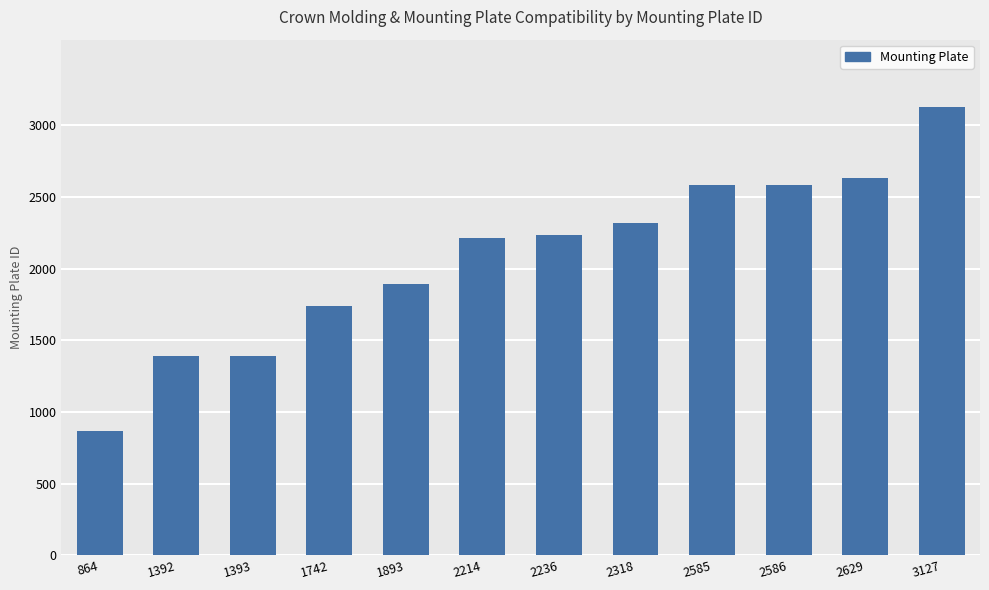

At which category does the chart reach its minimum across all series?

864